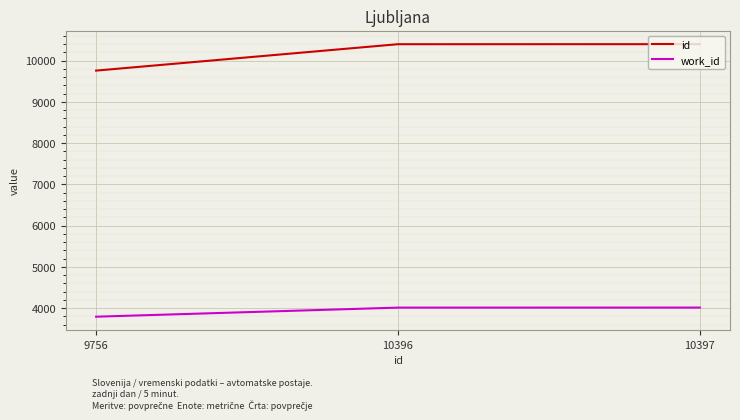

Which category has the lowest value across all series?

9756